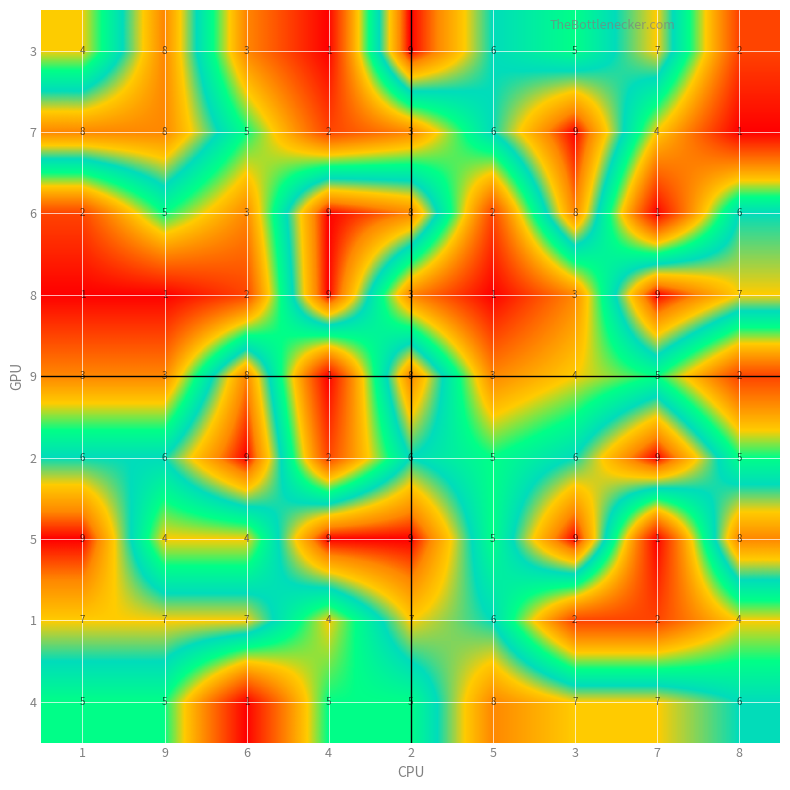

True or false: 4 has a value of 7 at 9.

False